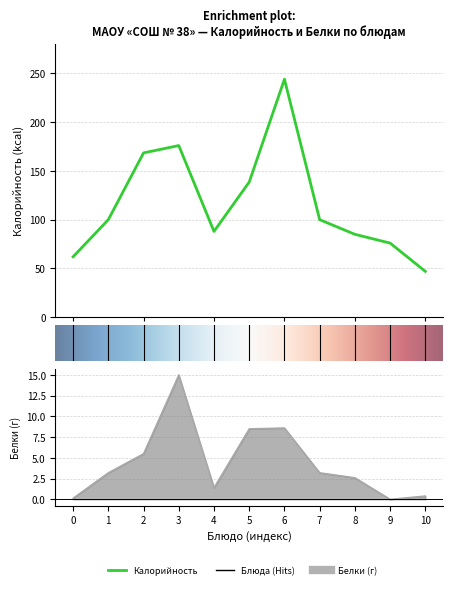

Between Колбаски "Сочные" and Каша гречневая рассыпчатая, which series saw the biggest shift?

Калорийность